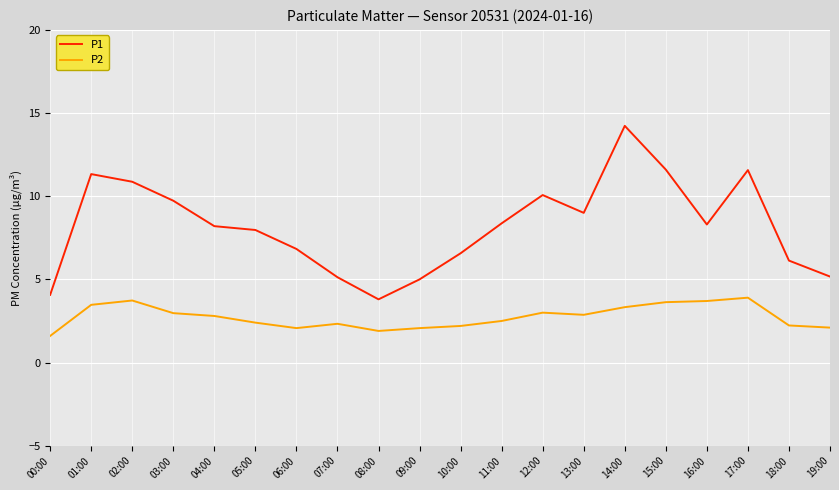

Which series has the widest spread of values?

P1